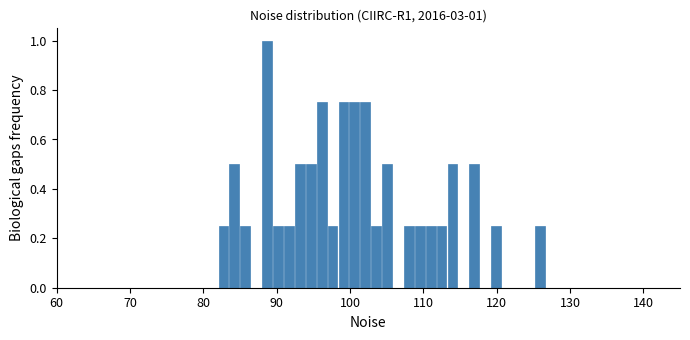

Around what value on the x-axis is the tallest bar? Give the approximate position of its centre, as read against the axis.

89